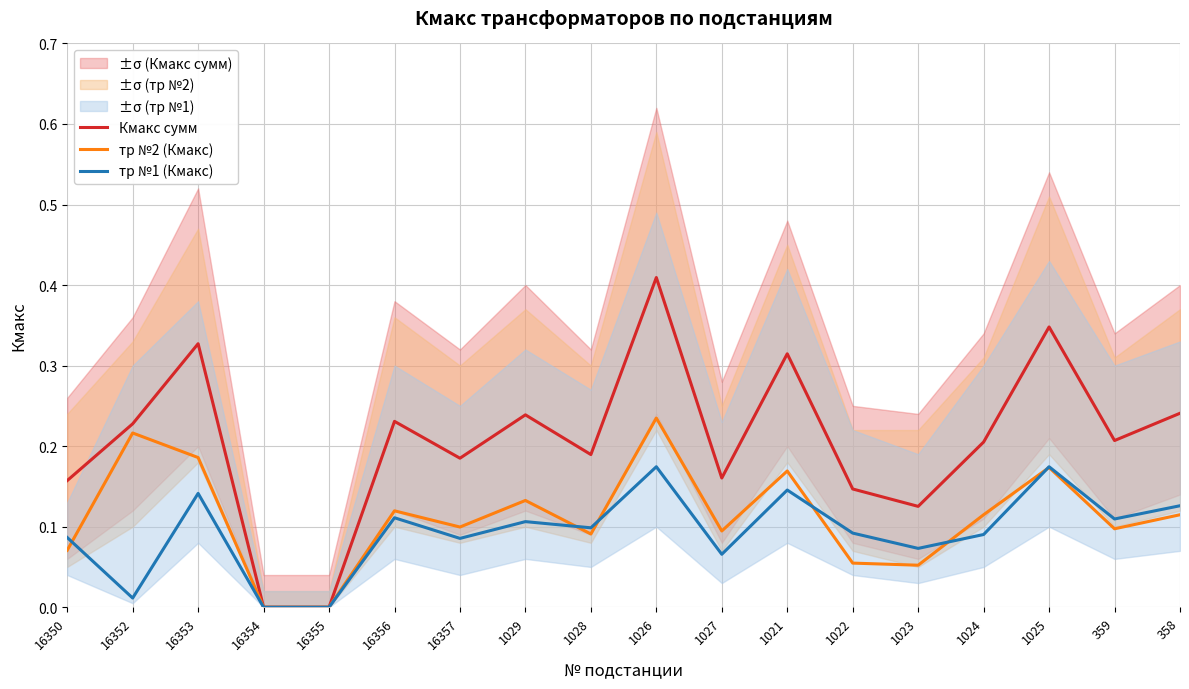

Rank the series at 359 from lowest to highest value.

тр №2 (Кмакс), тр №1 (Кмакс), Кмакс сумм